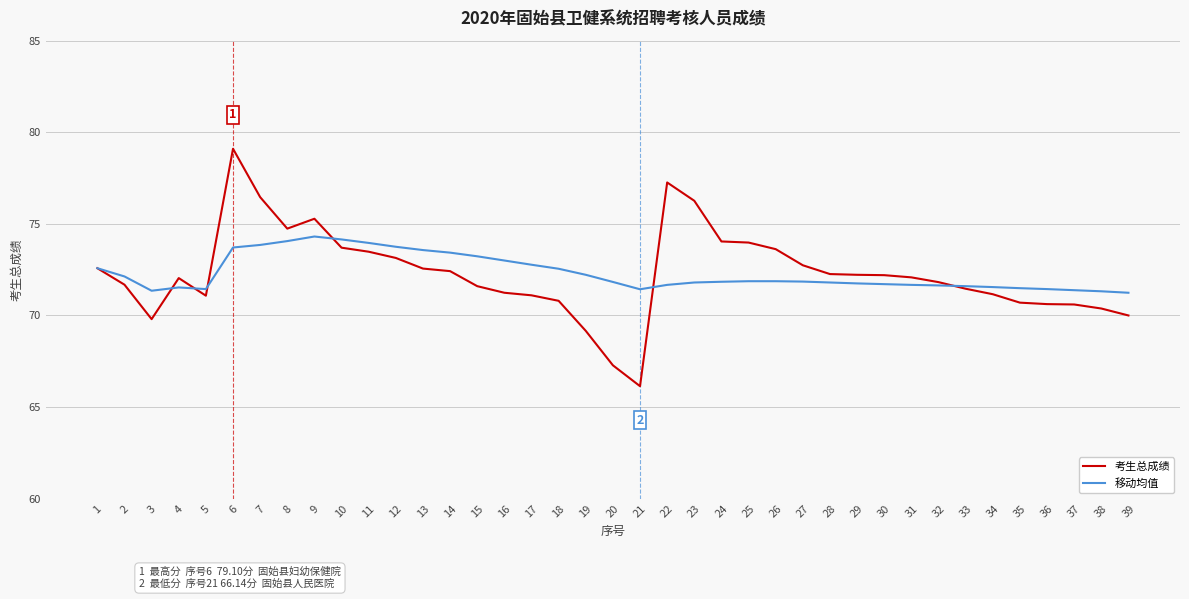

The value of 移动均值 at 7 is 73.8. True or false?

True